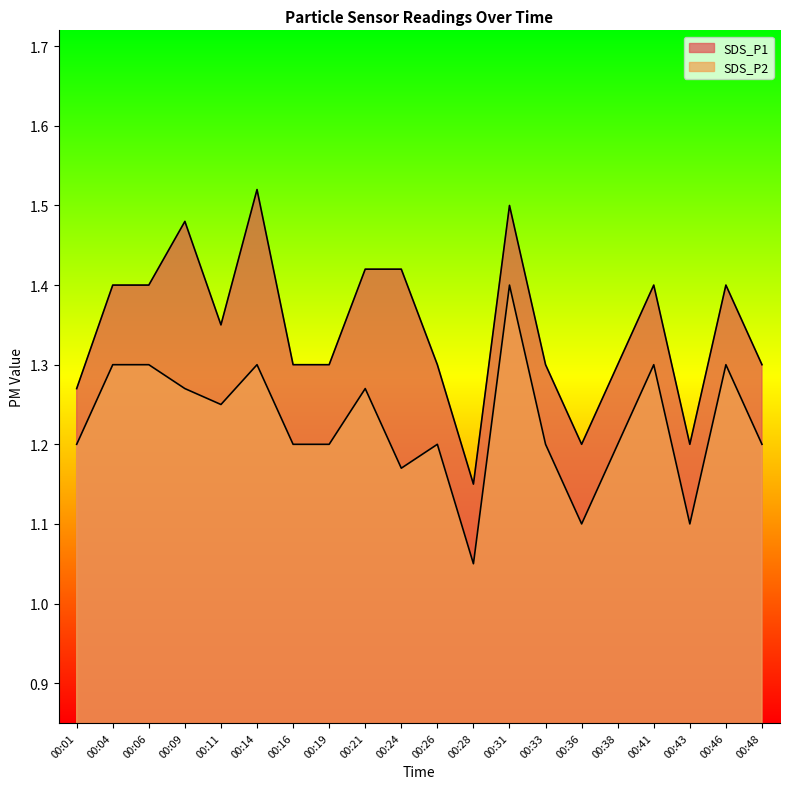

Which series has the largest total across all categories?

SDS_P1